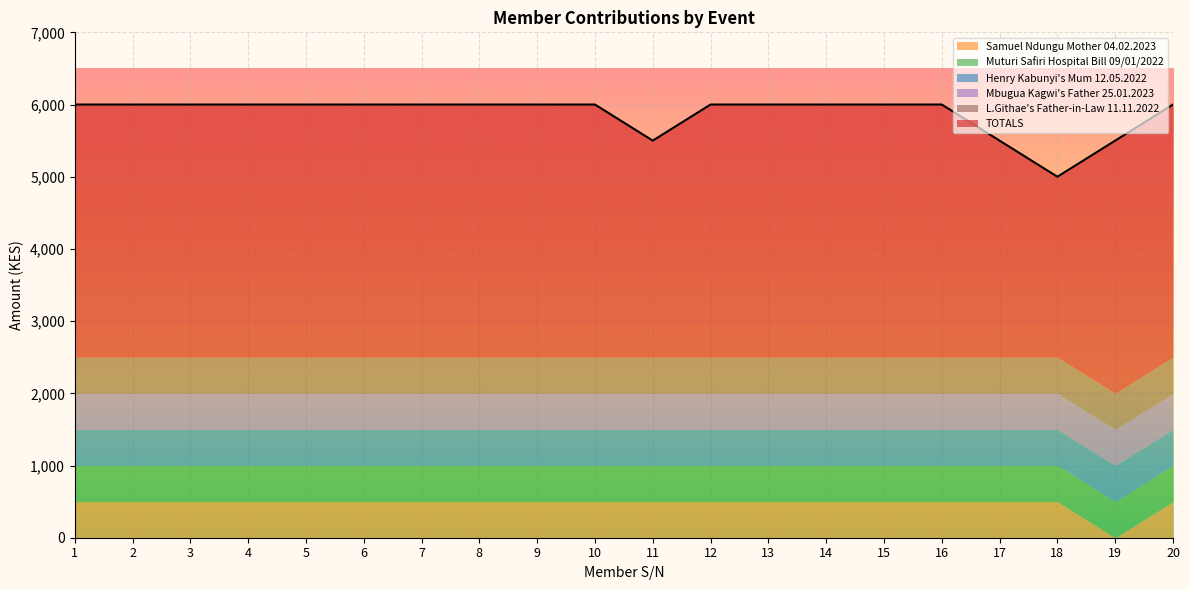

The TOTALS series shows 6000 at 16. True or false?

True